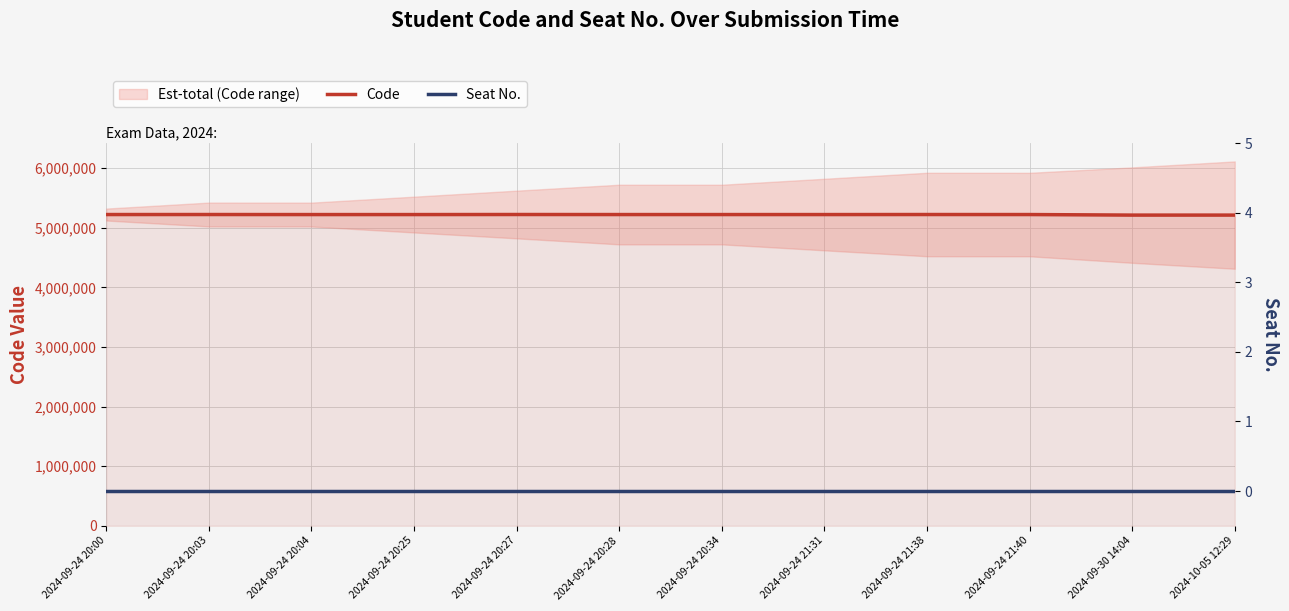

True or false: Code has a value of 1080812 at 2024-09-24 20:00.

False